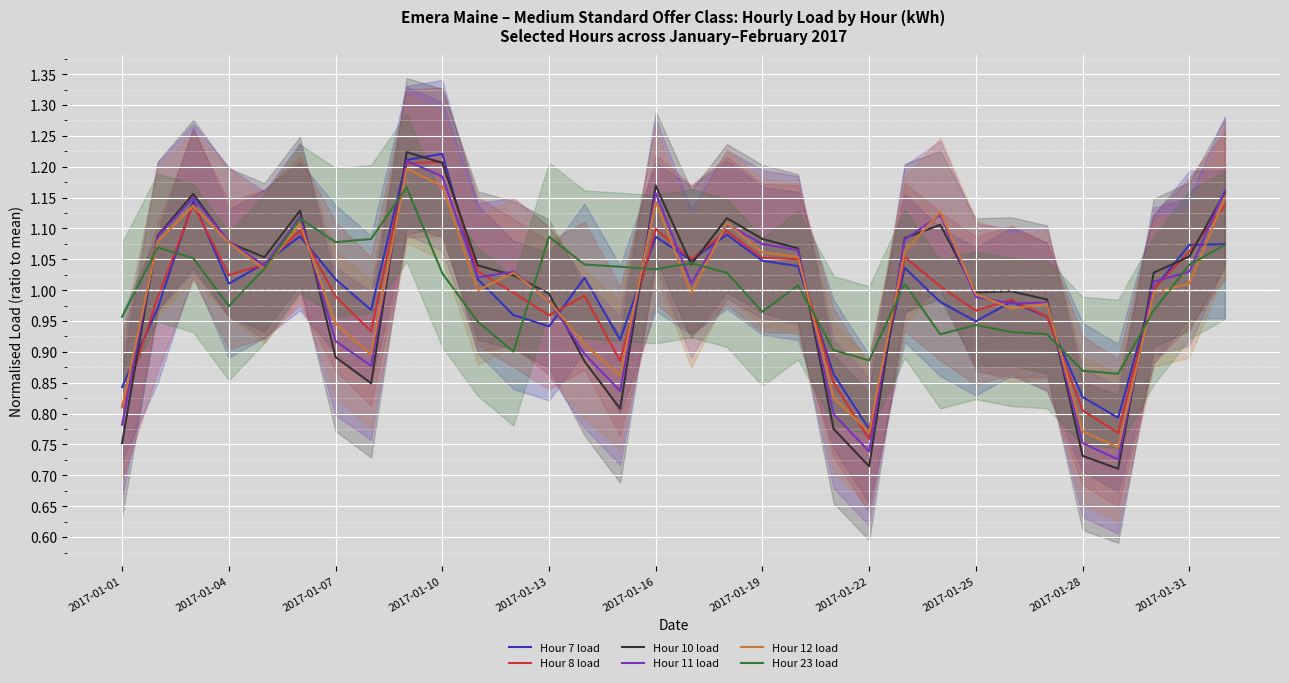

How many values in the Hour 12 load series are below 1?

16